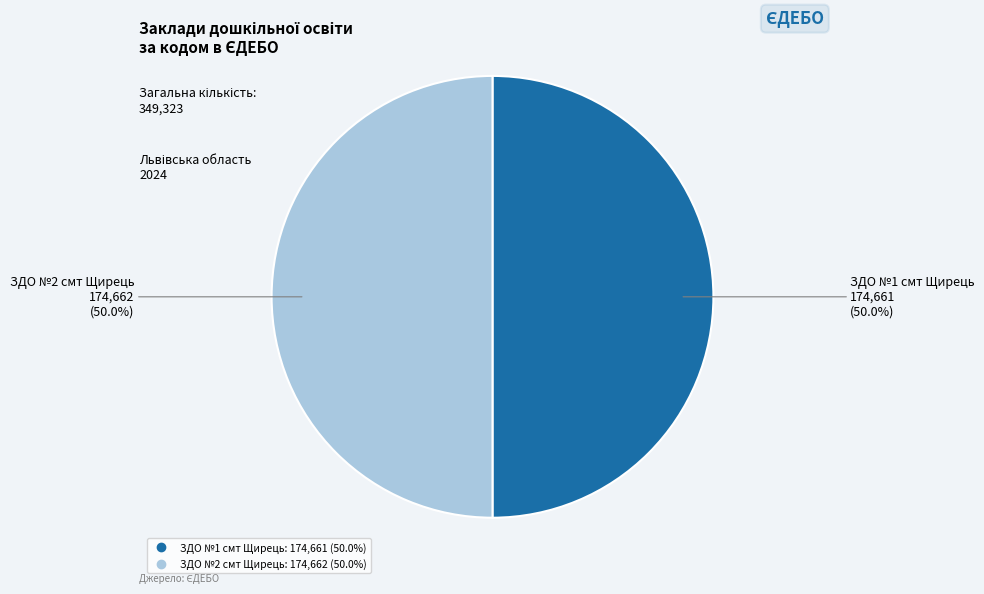

What percentage is NOT represented by ЗДО №2 смт Щирець?

50.0%